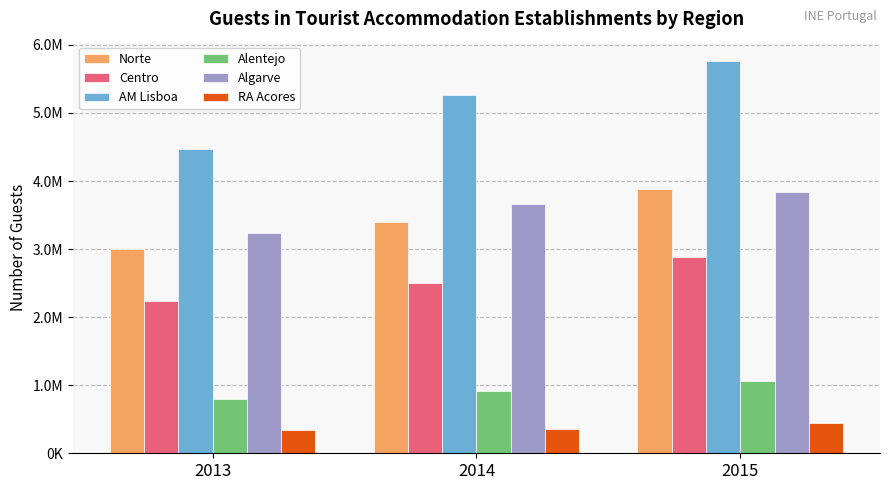

Which category has the lowest value across all series?

2013